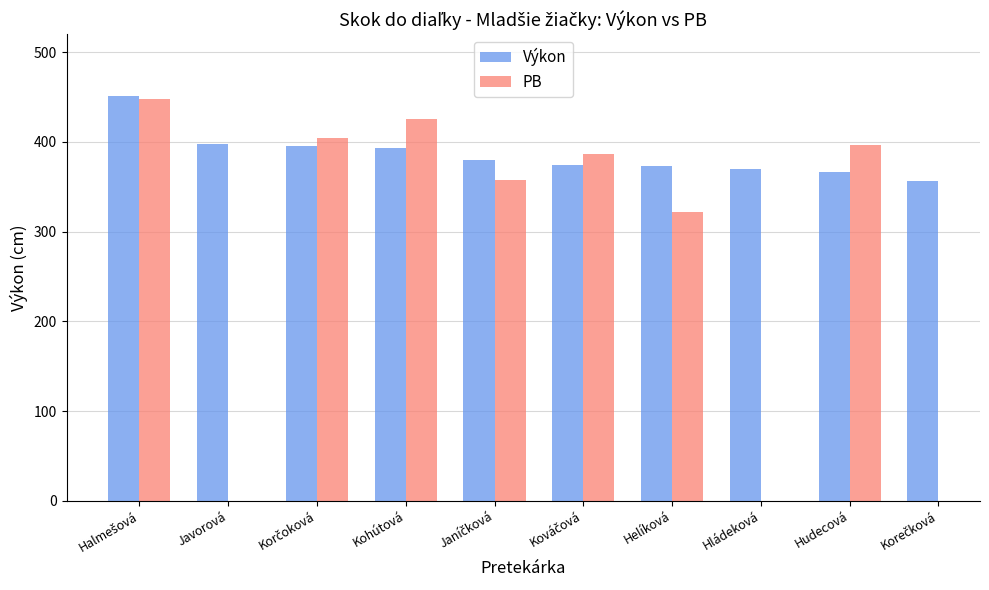

What is the minimum value for PB?

322.0